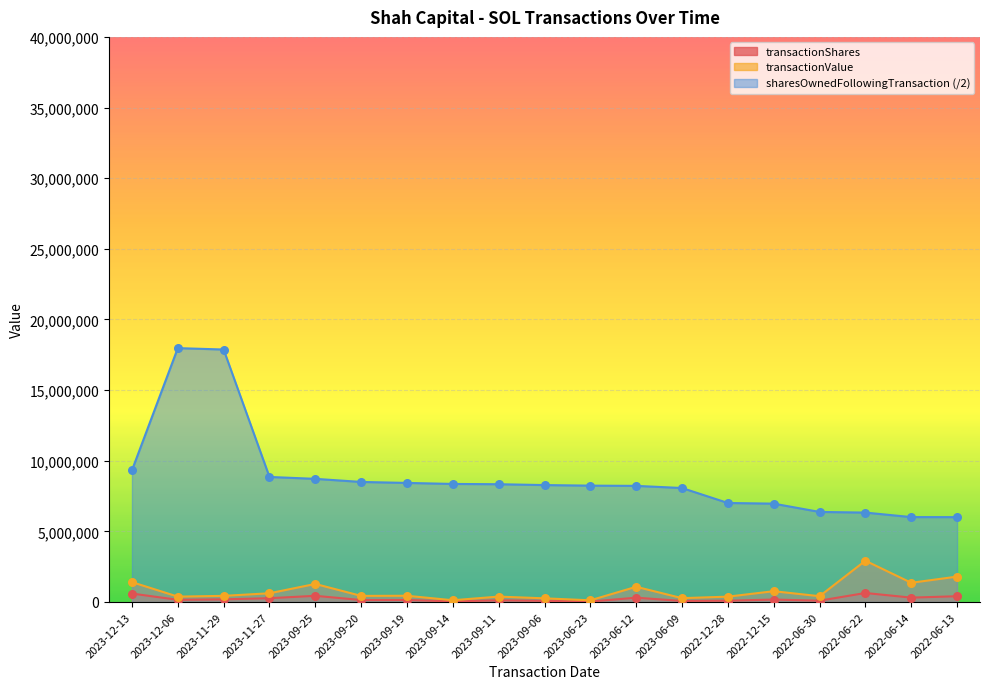

Which series contains the lowest Y value?

transactionShares